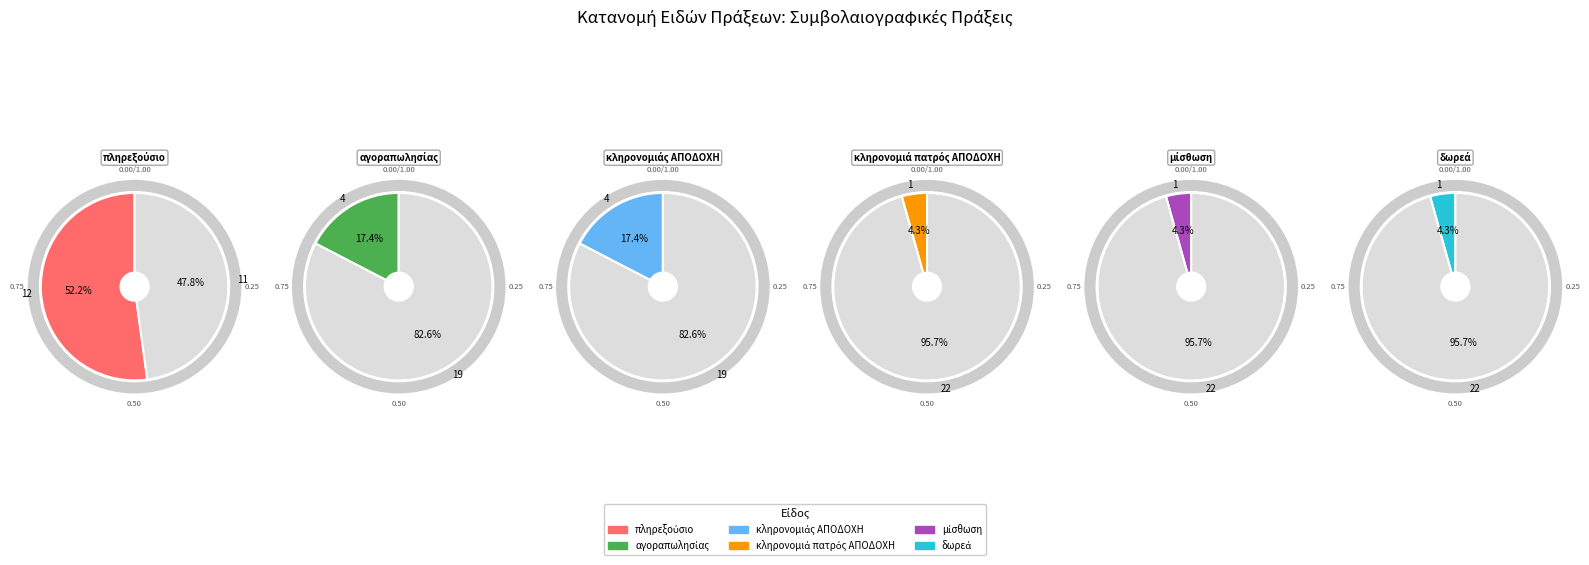

To the nearest percent, what percentage of the pie is κληρονομιάς ΑΠΟΔΟΧΗ?

17%